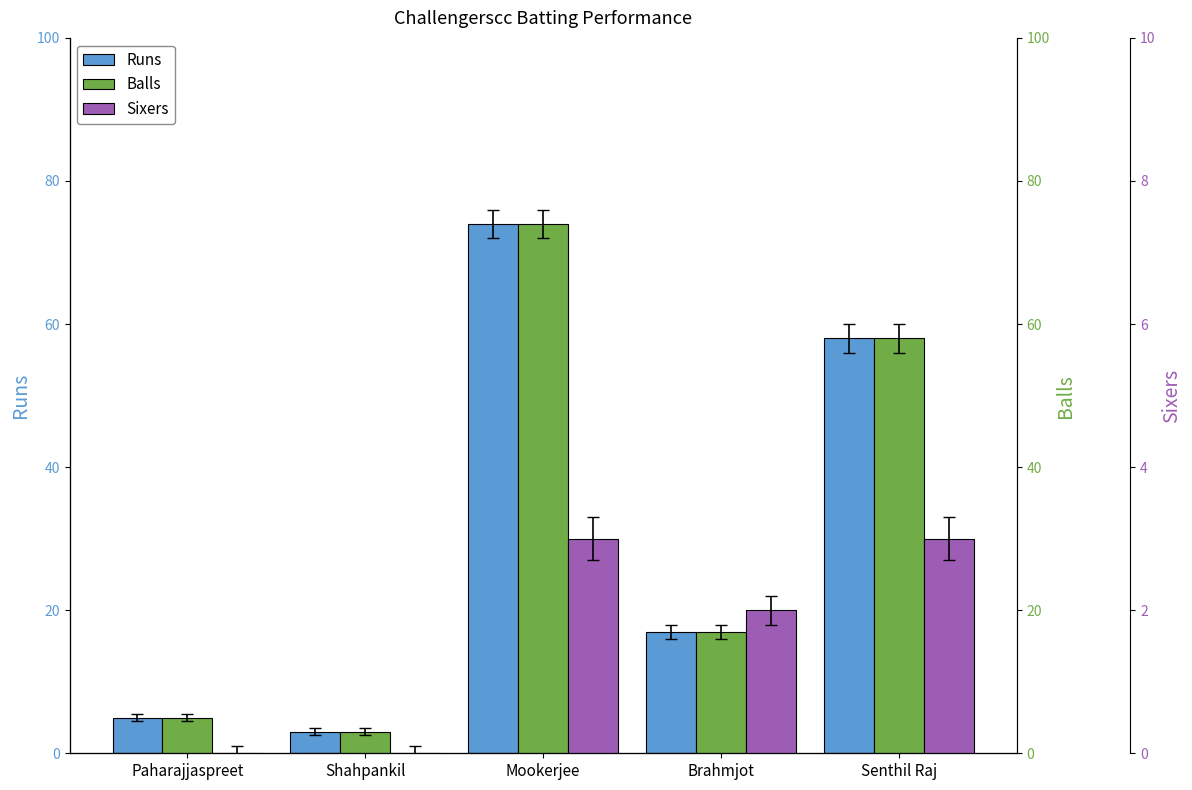

What is the label of the 1st bar from the left?

Paharajjaspreet